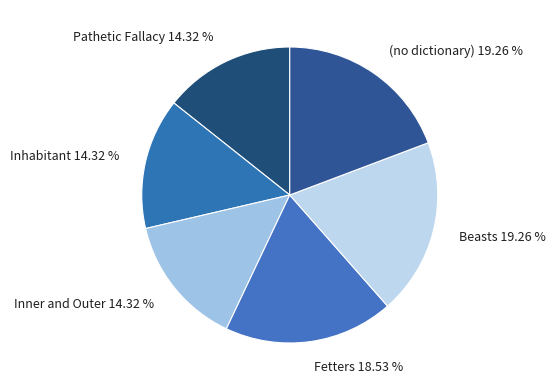

To the nearest percent, what is the average slice percentage?

17%